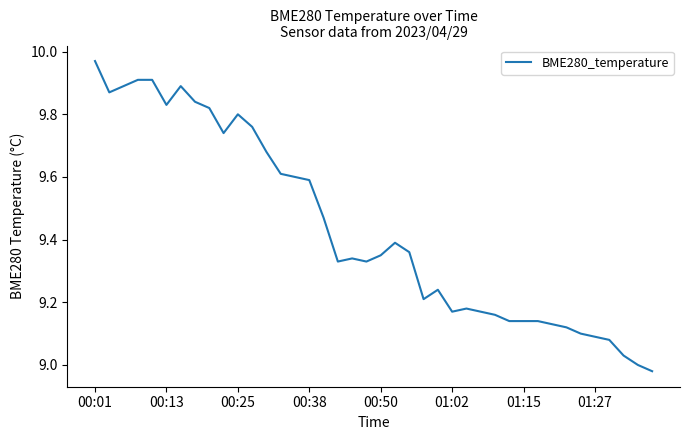

What is the difference between the maximum and minimum values?

1.0